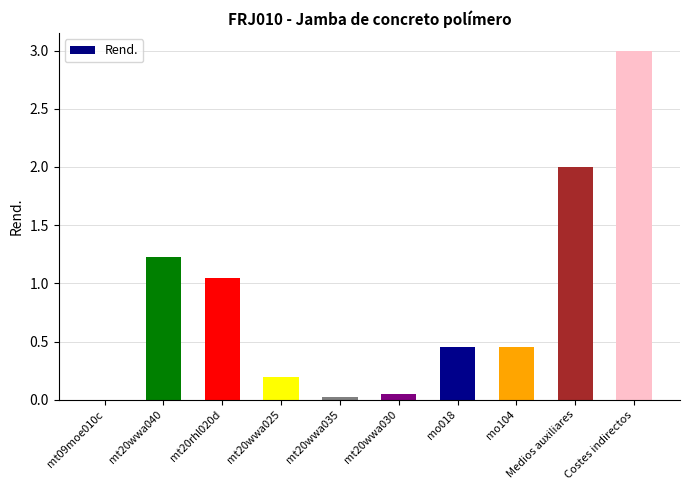

What is the greatest value displayed?

3.0